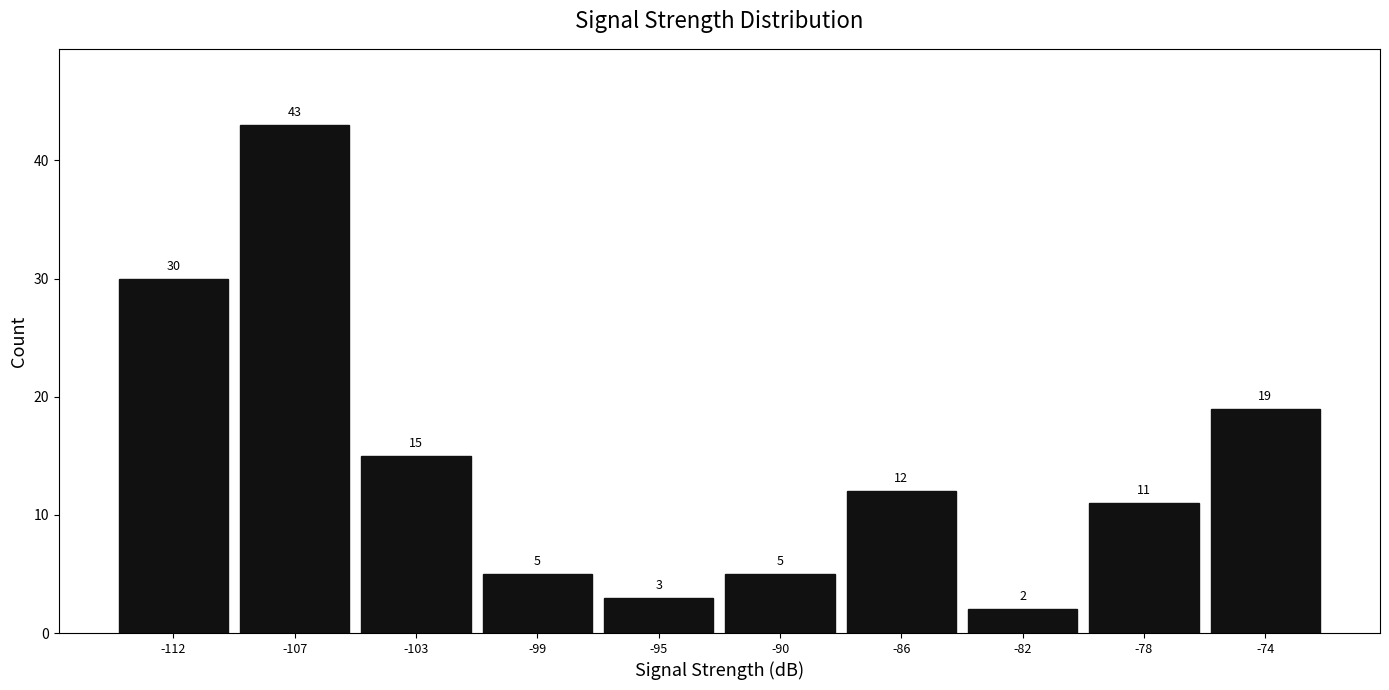

Reading right to left, what are all the values shown in this chart?

19	11	2	12	5	3	5	15	43	30